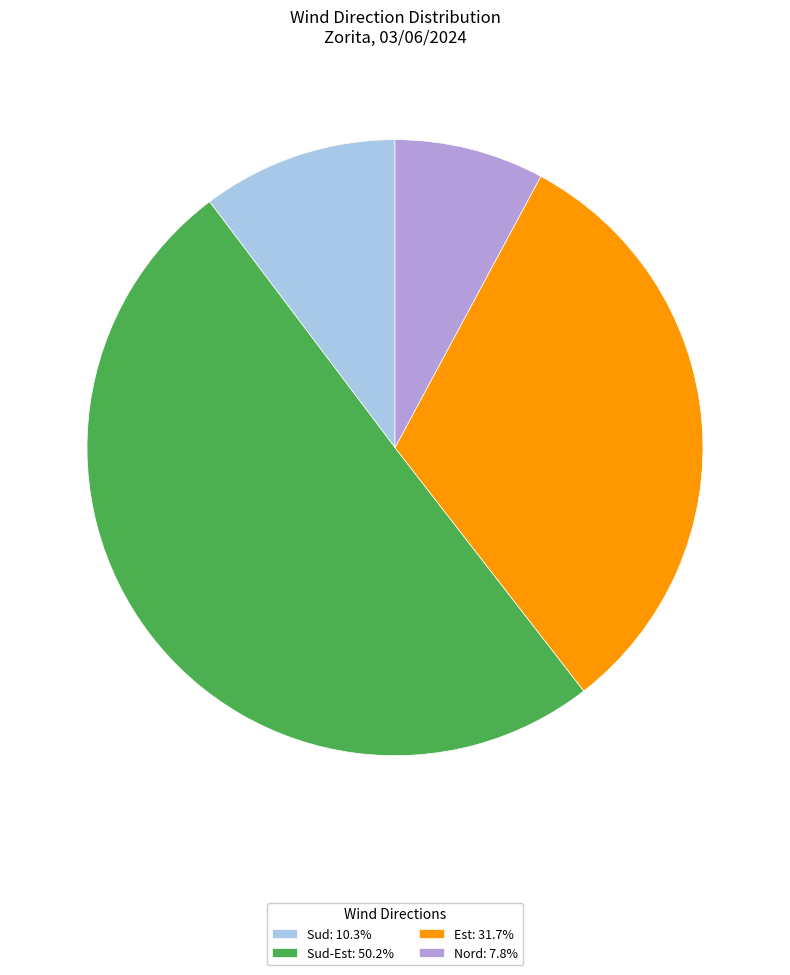

How many slices are in this pie chart?

4